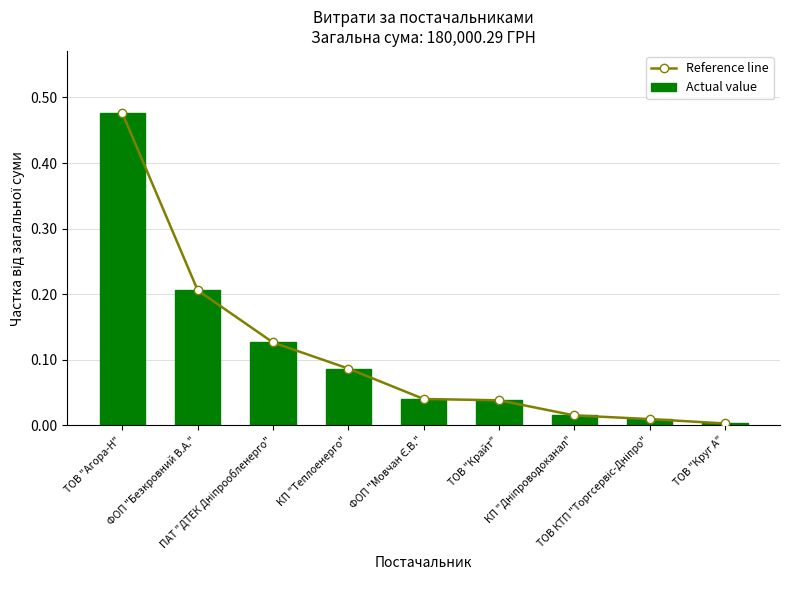

Which series has the largest range (max minus min)?

Reference line